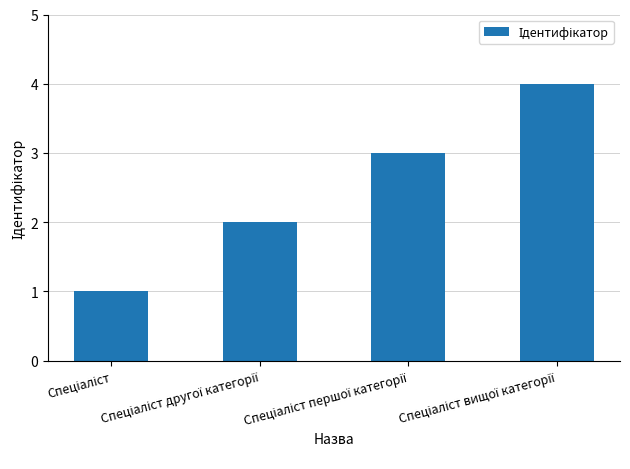

Does the chart contain any negative values?

No